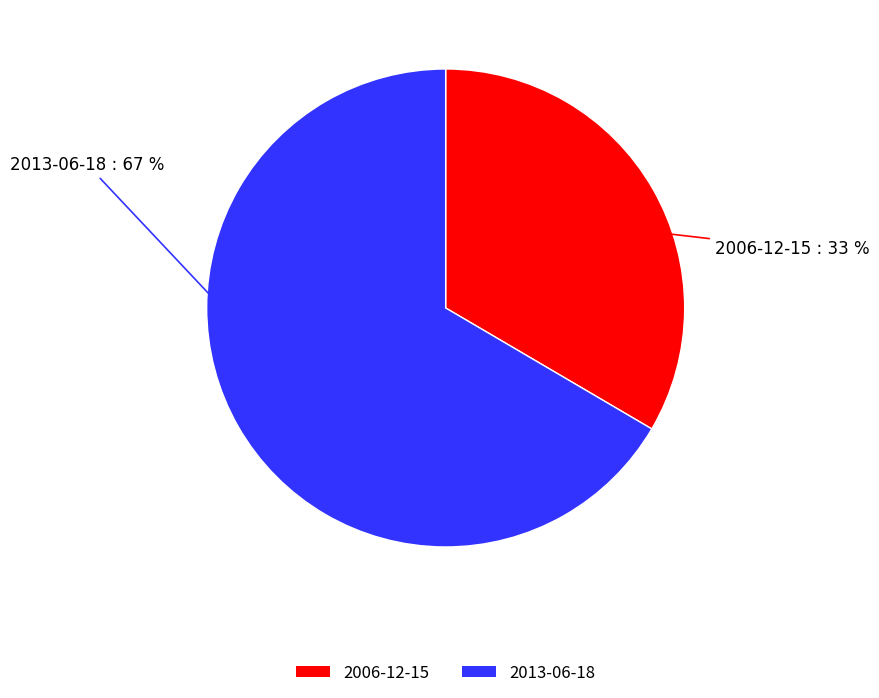

True or false: 2013-06-18 accounts for 80% of the total.

False